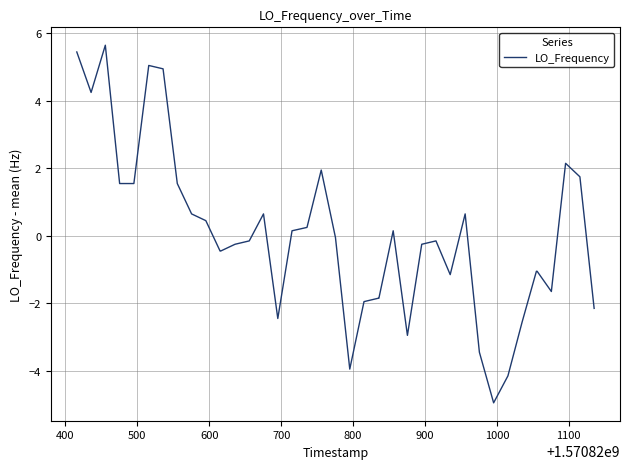

How many values are below zero?

22